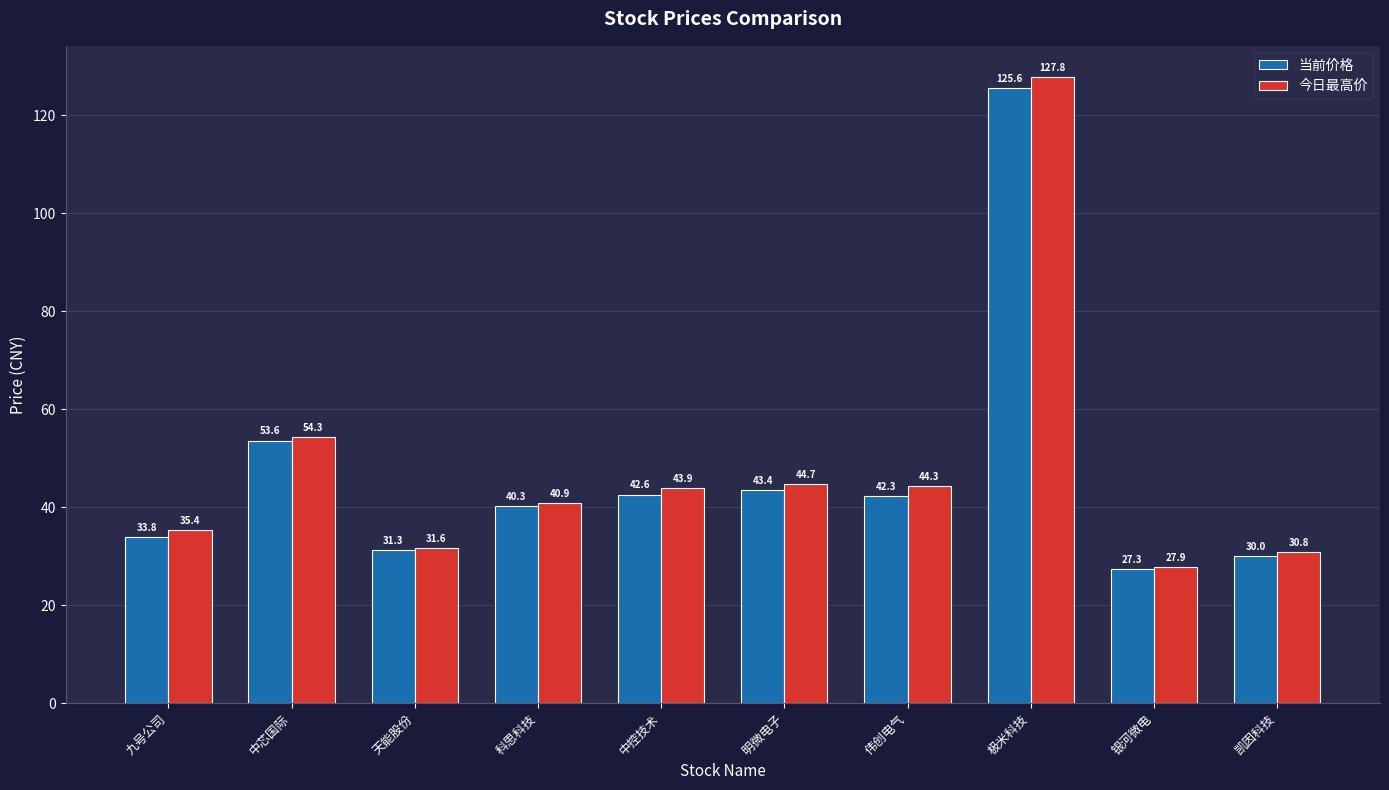

At which category is the sum across all series the highest?

极米科技